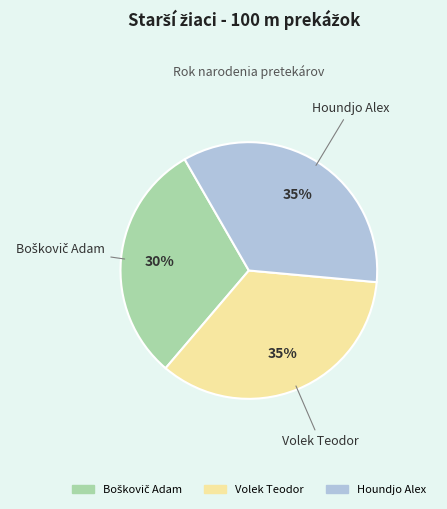

Does Volek Teodor represent more than half of the total?

No